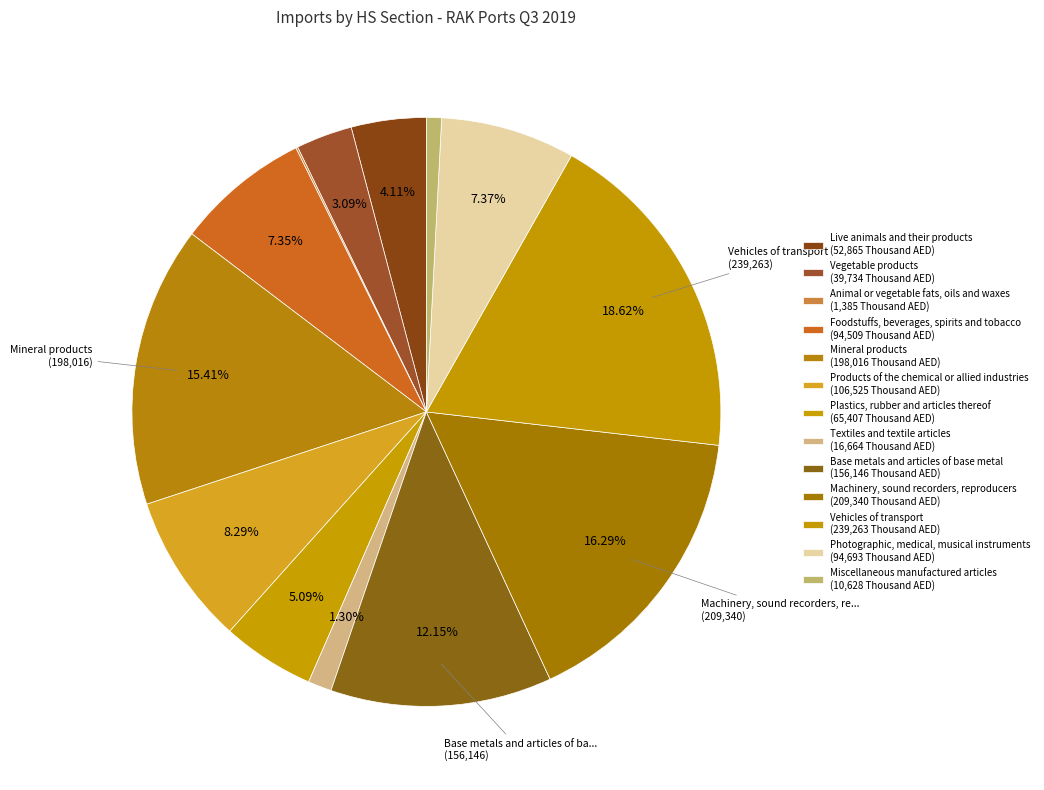

To the nearest percent, what is the average slice percentage?

8%